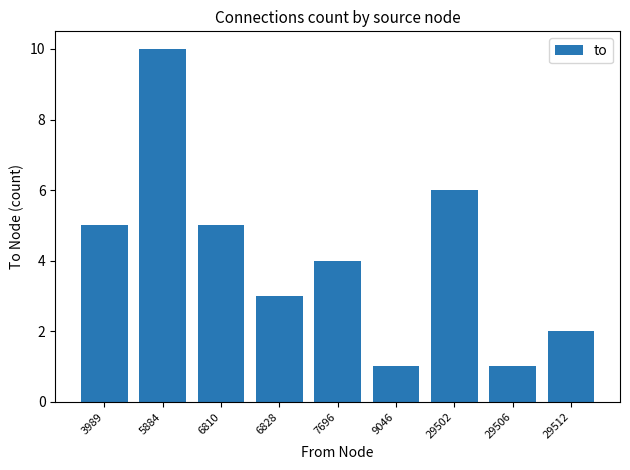

What value does the data have at 3989?

5